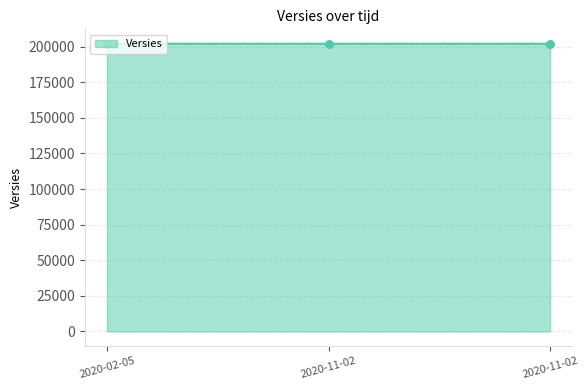

What is the change in value from 2020-02-05 to 2020-11-02?

+10